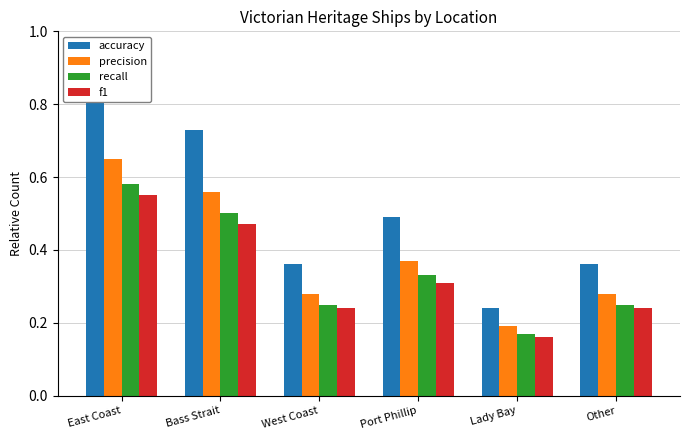

At which label is recall closest to 0?

Lady Bay